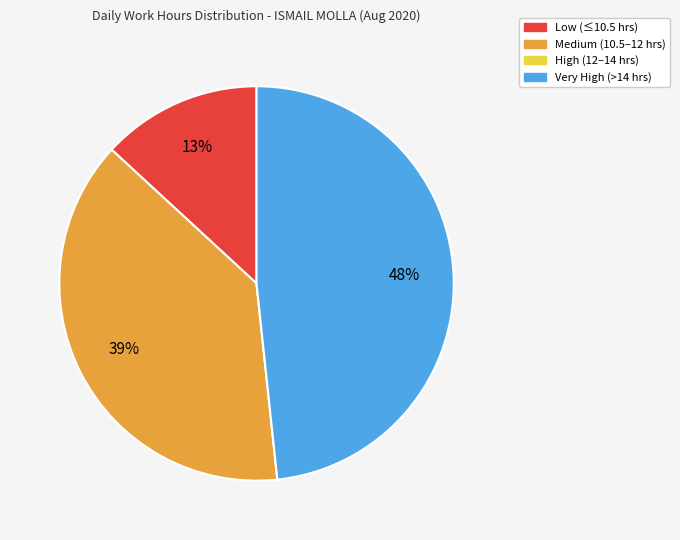

To the nearest percent, what is the difference between the largest and smallest slice percentages?

48%